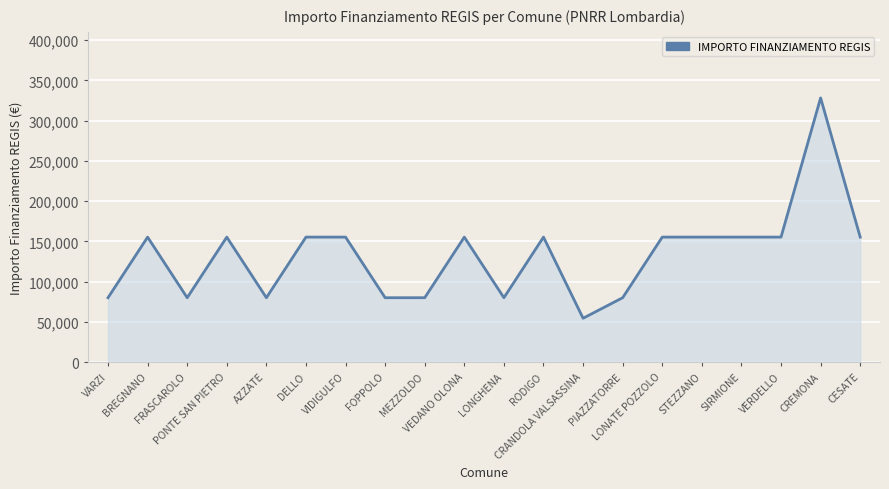

How many distinct data groups are displayed?

1